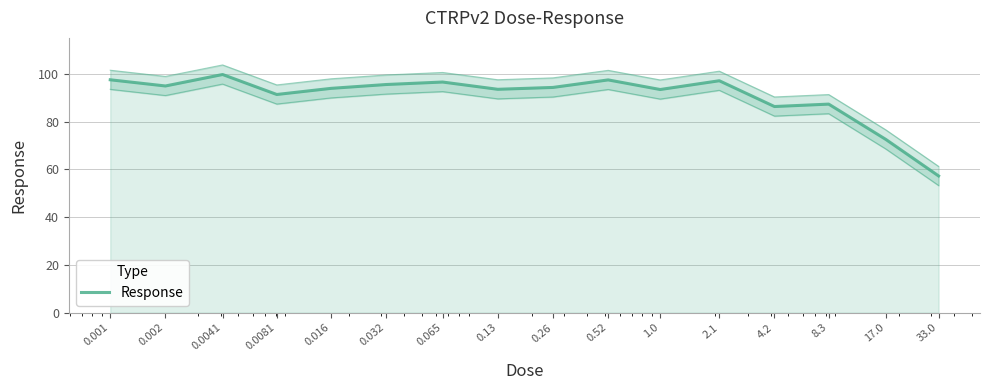

What is the change in value from 0.26 to 0.52?

+3.2